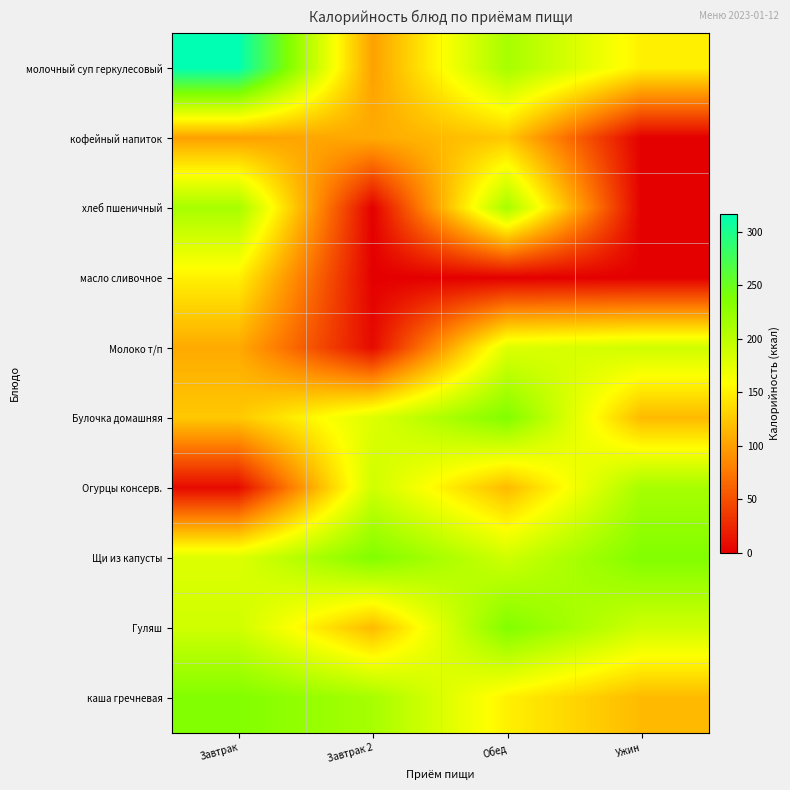

Which series has the largest range (max minus min)?

молочный суп геркулесовый